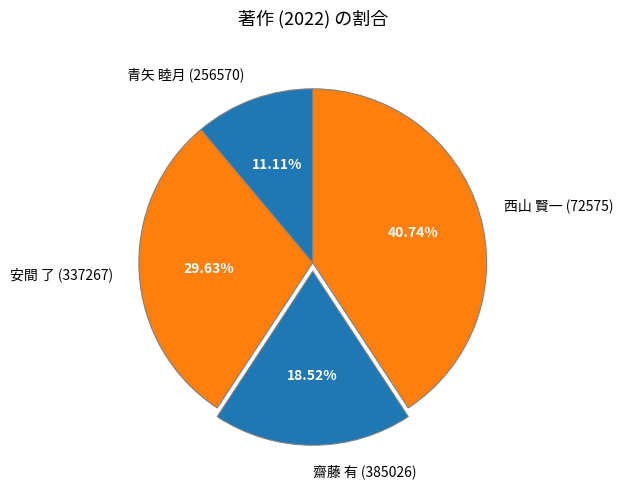

To the nearest percent, what portion does 青矢 睦月 (256570) represent?

11%